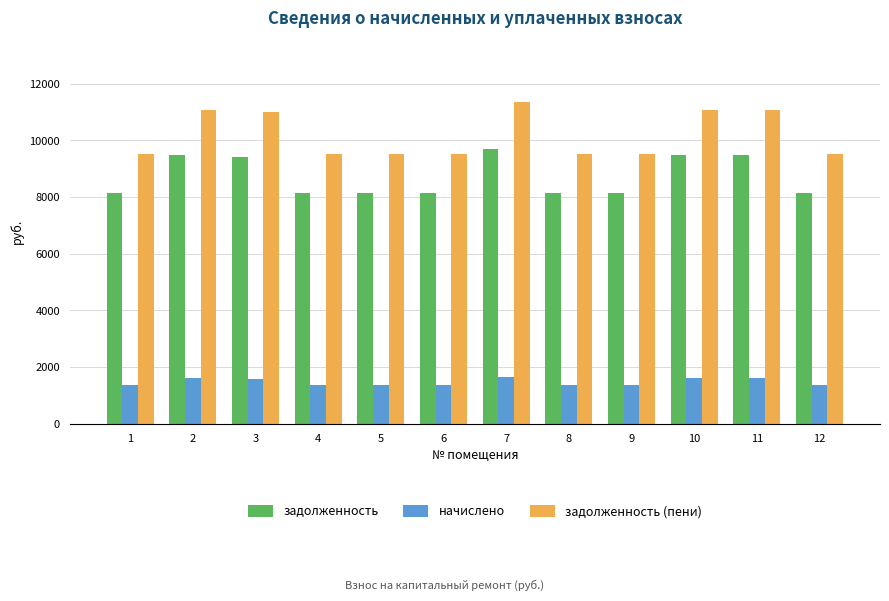

What is the lowest value of the начислено series?

1377.0